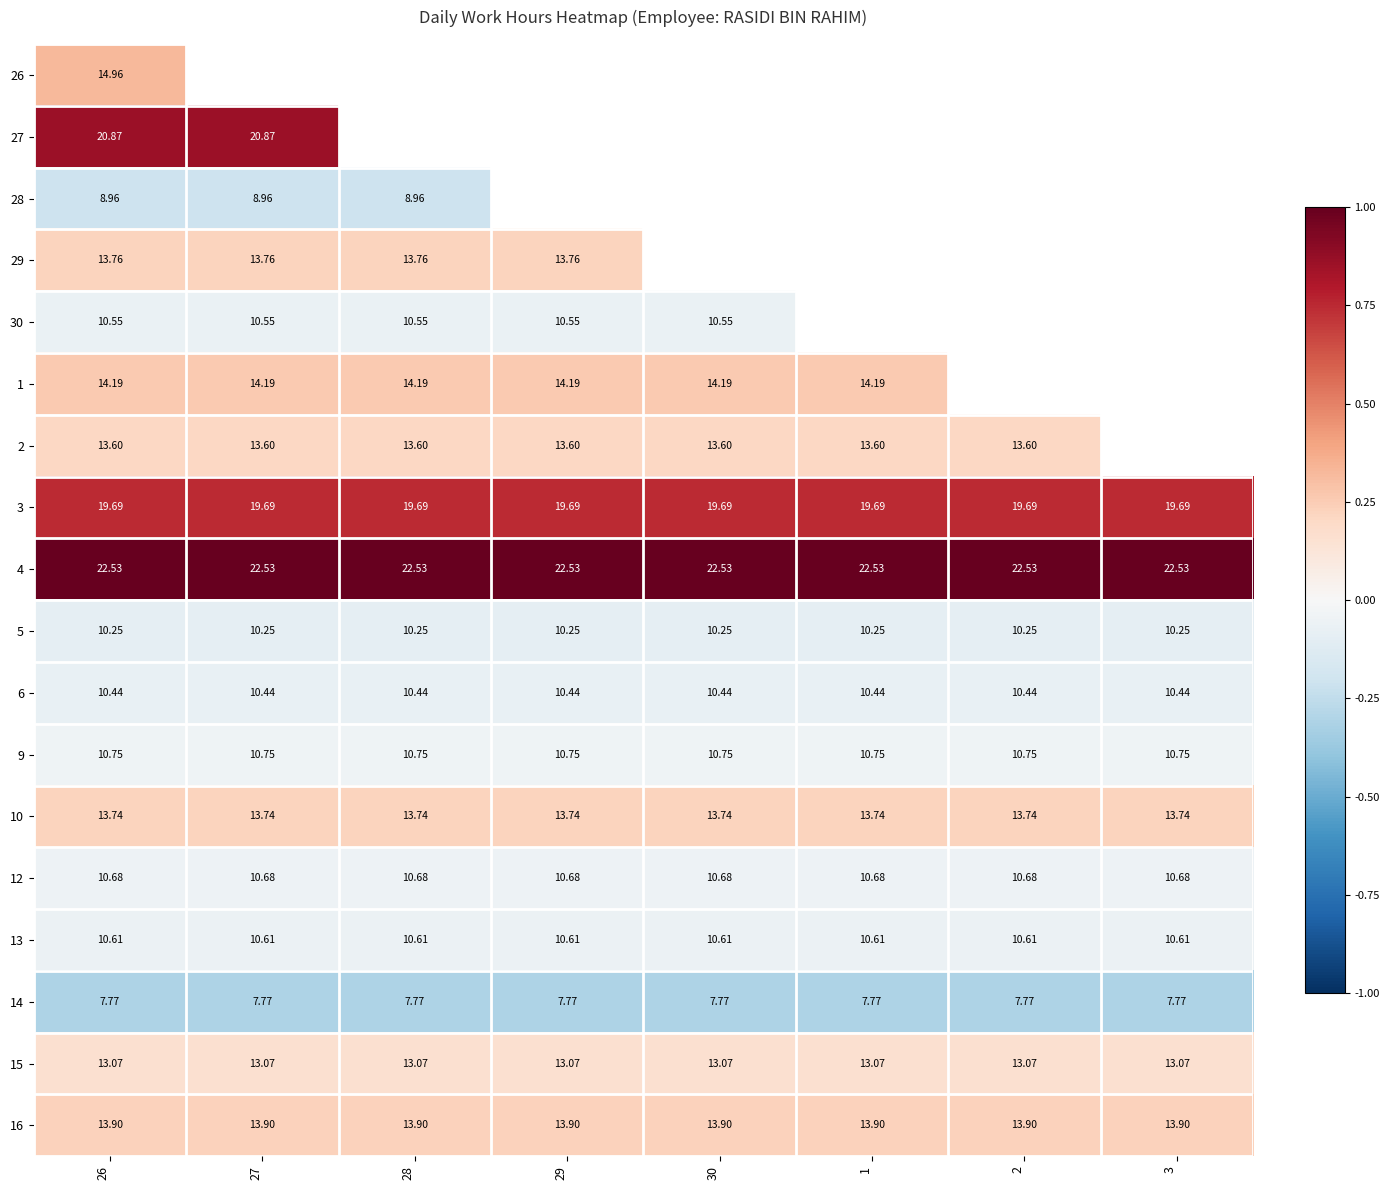

Is the value of 4 at 28 greater than the value of 12 at 1?

Yes